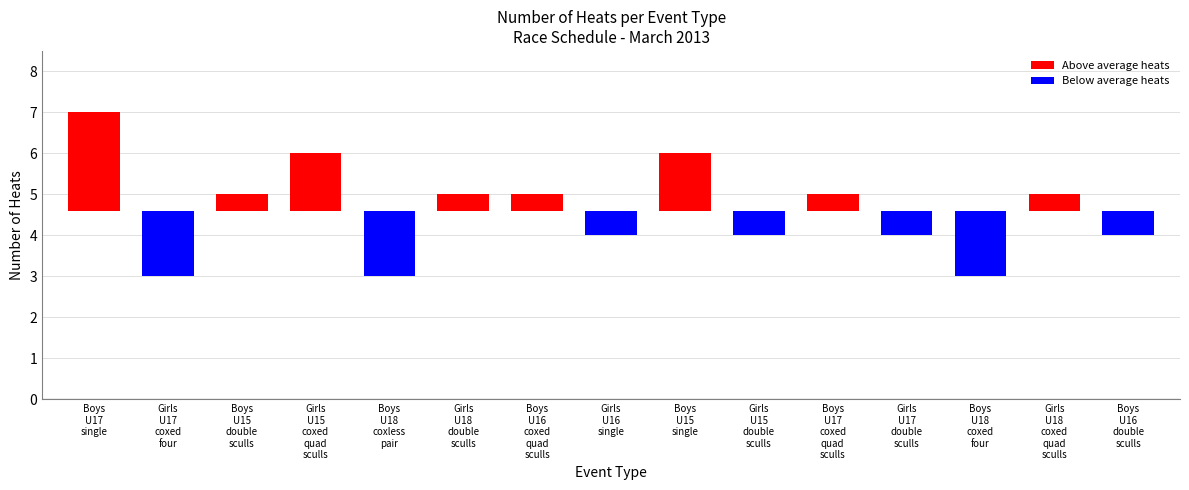

What is the difference between the second highest and second lowest values?

3